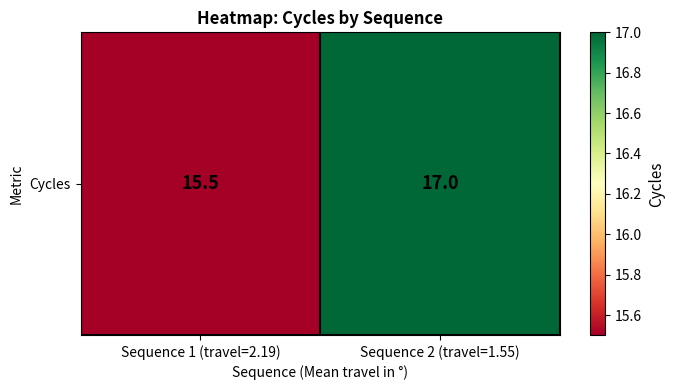

What is the maximum value shown in the chart?

17.0